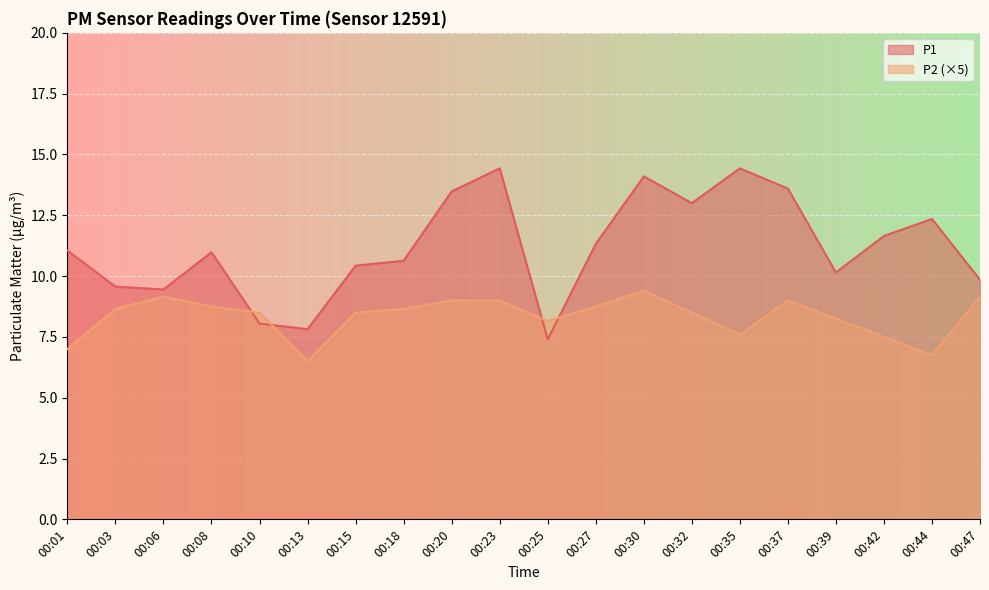

What is the average value of the P2 series?

8.3